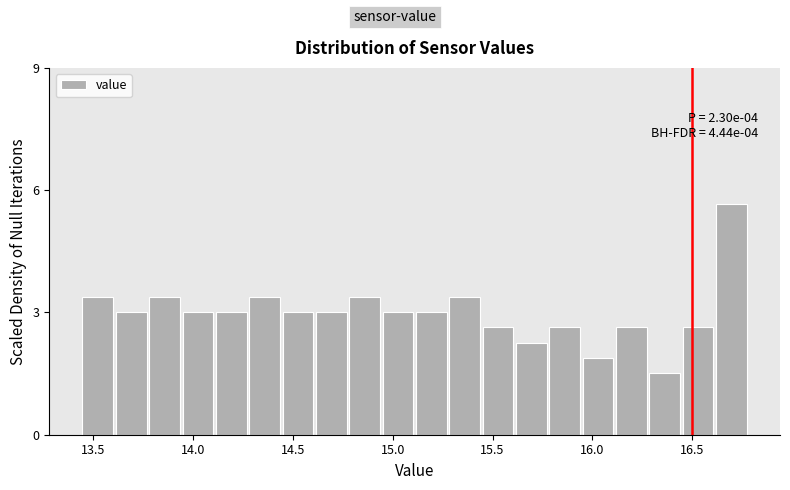

Read against the x-axis, roughly where is the centre of the tallest bar?

16.70